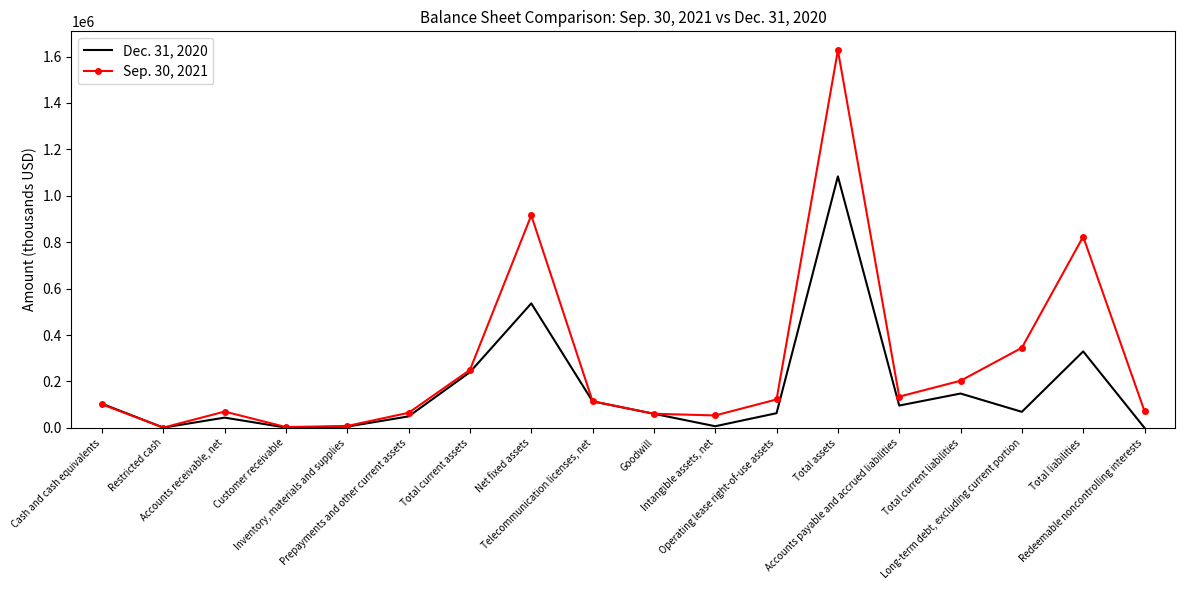

Which series has the largest range (max minus min)?

Sep. 30, 2021